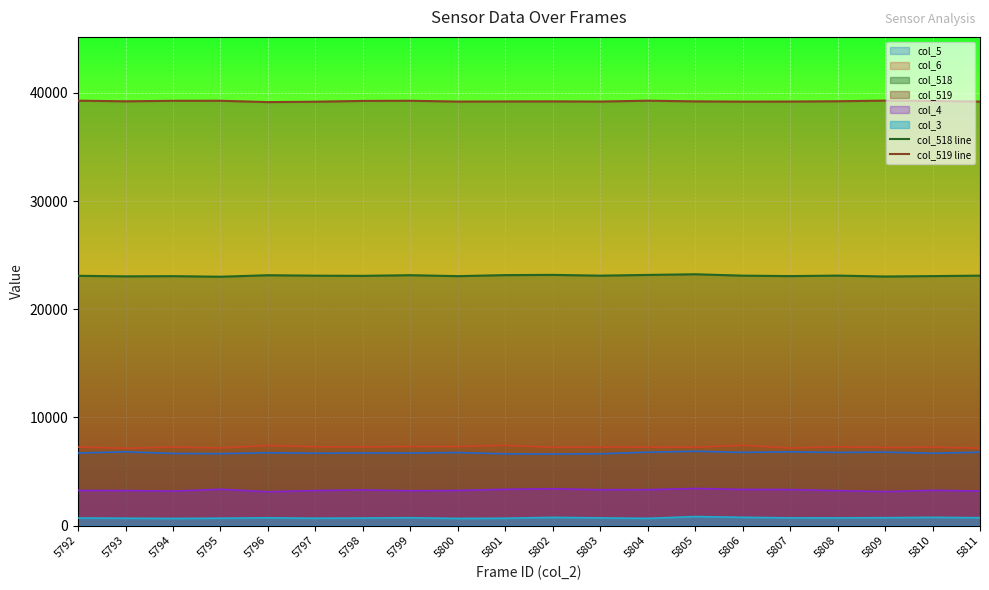

The col_518 line series shows 23059 at 5794. True or false?

True